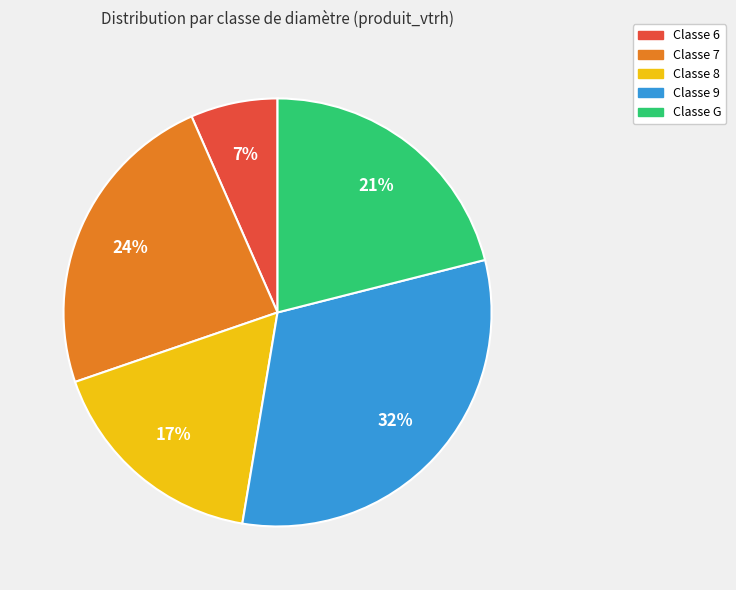

To the nearest percent, what is the average slice percentage?

20%